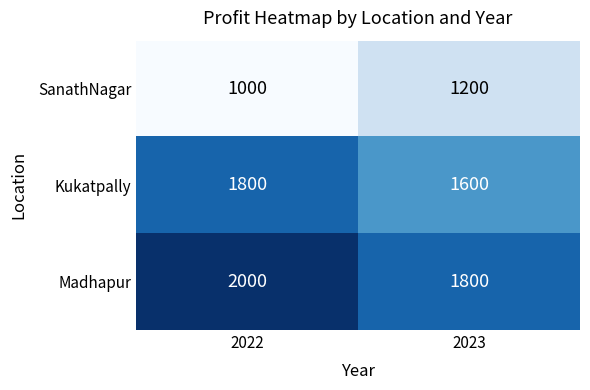

Which category has the lowest value in the SanathNagar series?

2022